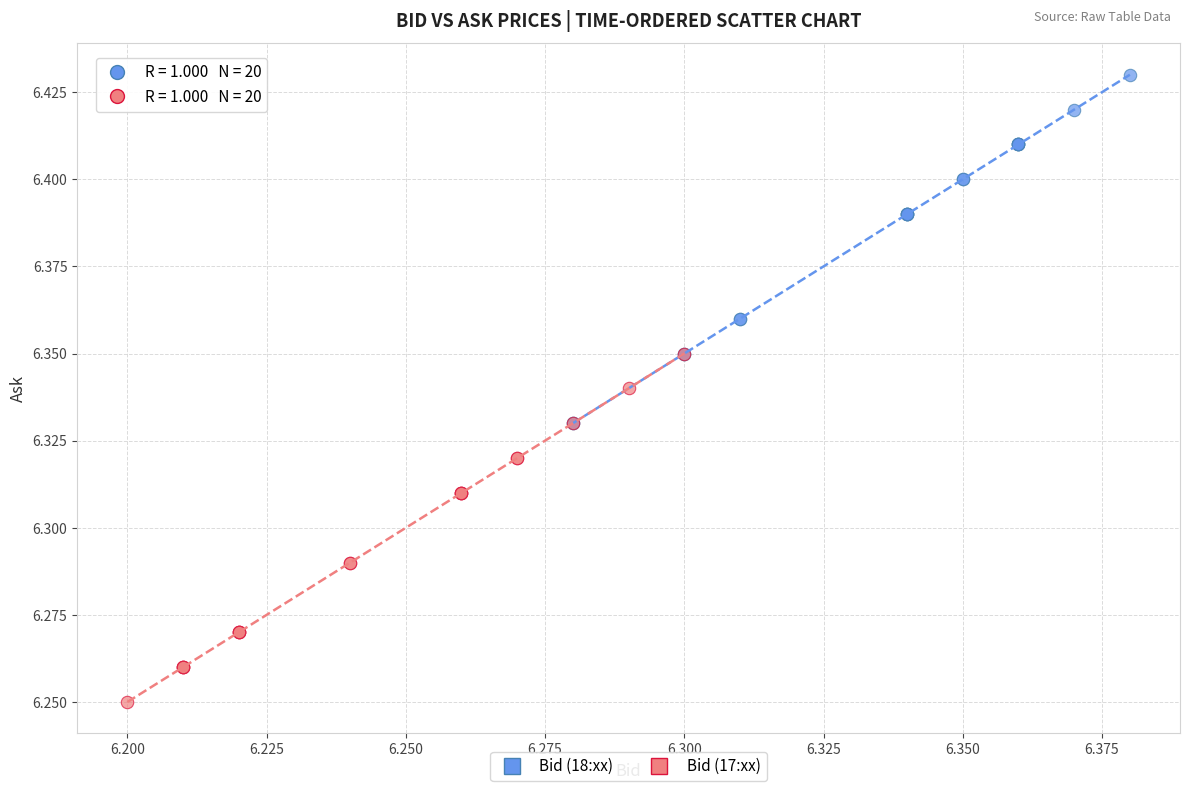

Which series contains the lowest Y value?

Bid (17:xx)